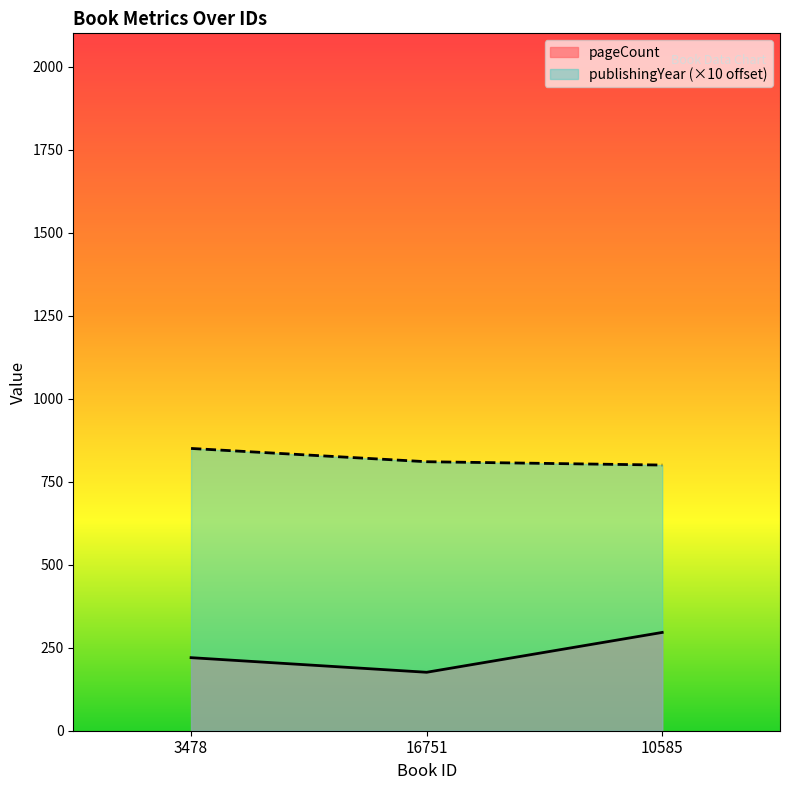

Does the chart display data point markers on the line(s)?

No